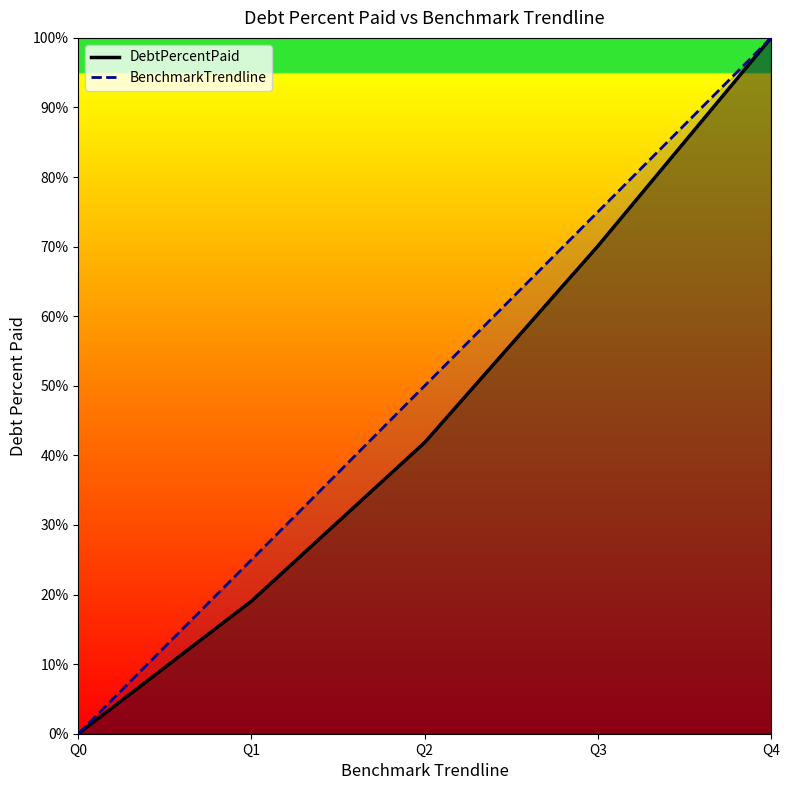

Reading left to right, what are all the values shown in this chart?

DebtPercentPaid: Q0=0.0	Q1=19.1	Q2=41.9	Q3=70.1	Q4=100.0
BenchmarkTrendline: Q0=0.0	Q1=25.0	Q2=50.0	Q3=75.0	Q4=100.0